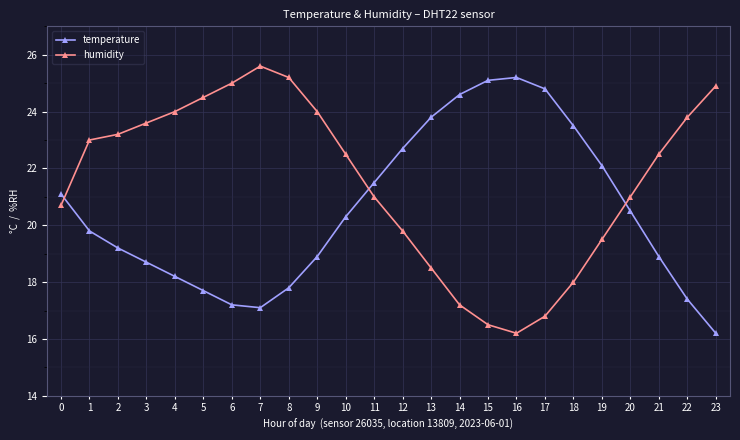

Does the chart have visible grid lines?

Yes